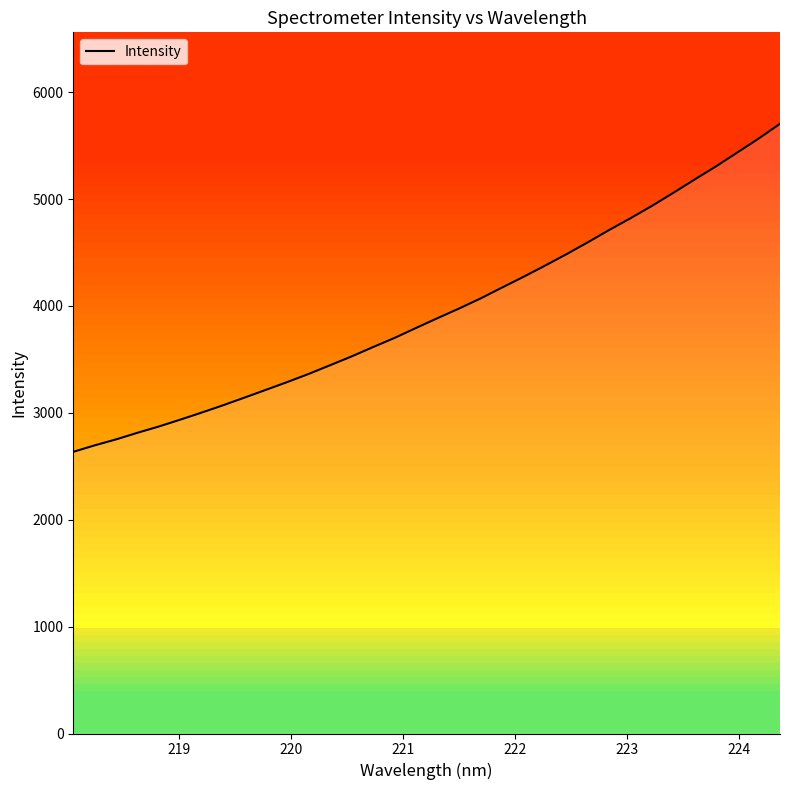

Is it true that the value at 9 is 908.5?

False